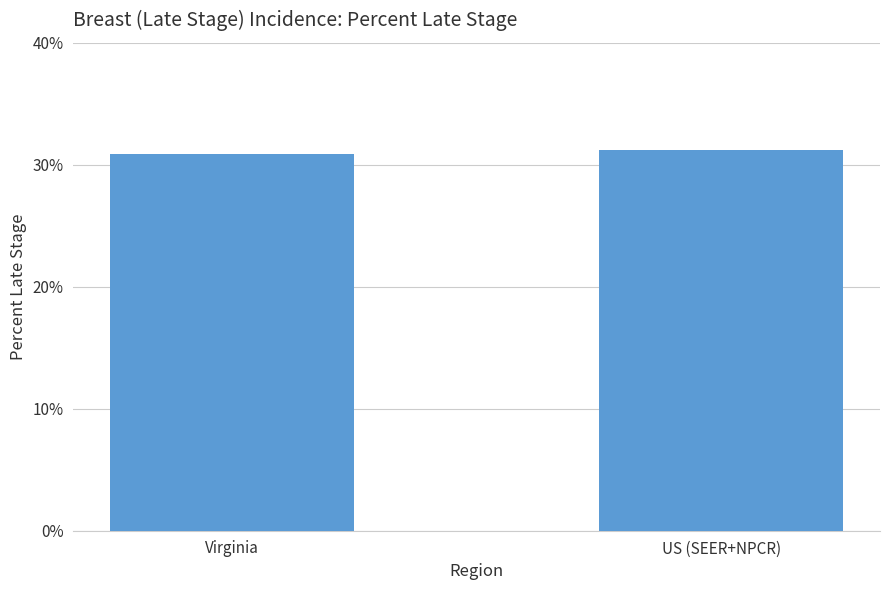

Approximately how many times larger is the value at Virginia compared to US (SEER+NPCR)?

1.0